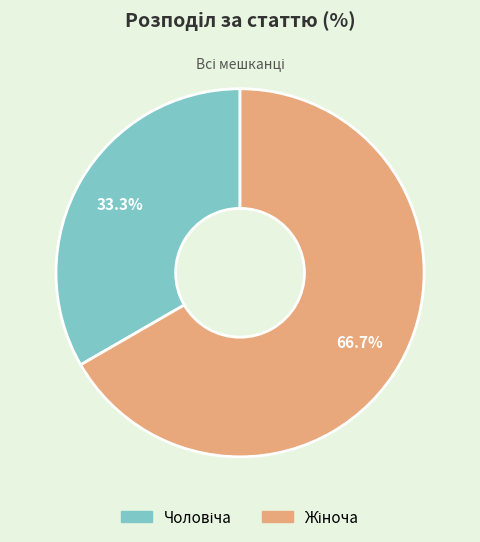

Does any single category account for the majority?

Yes